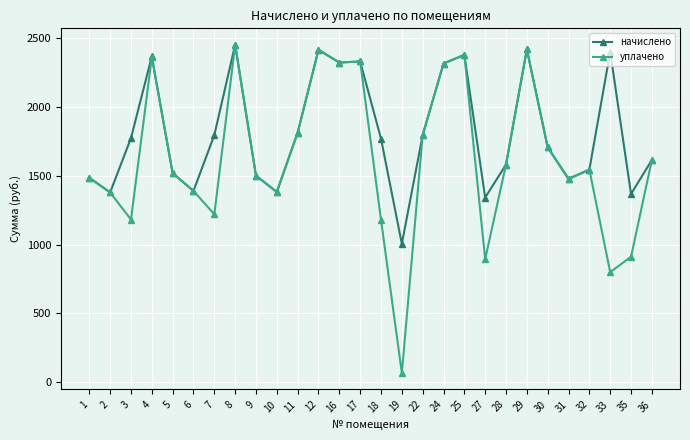

Where is the first local maximum for начислено?

4